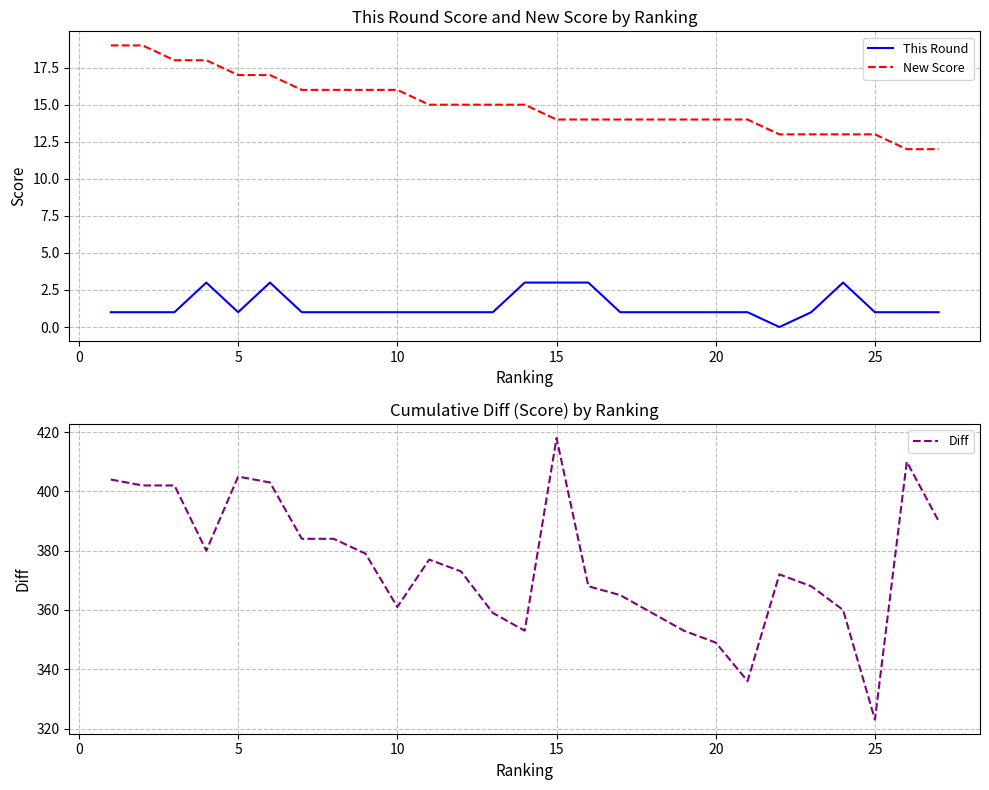

True or false: This Round and New Score cross at least once.

False